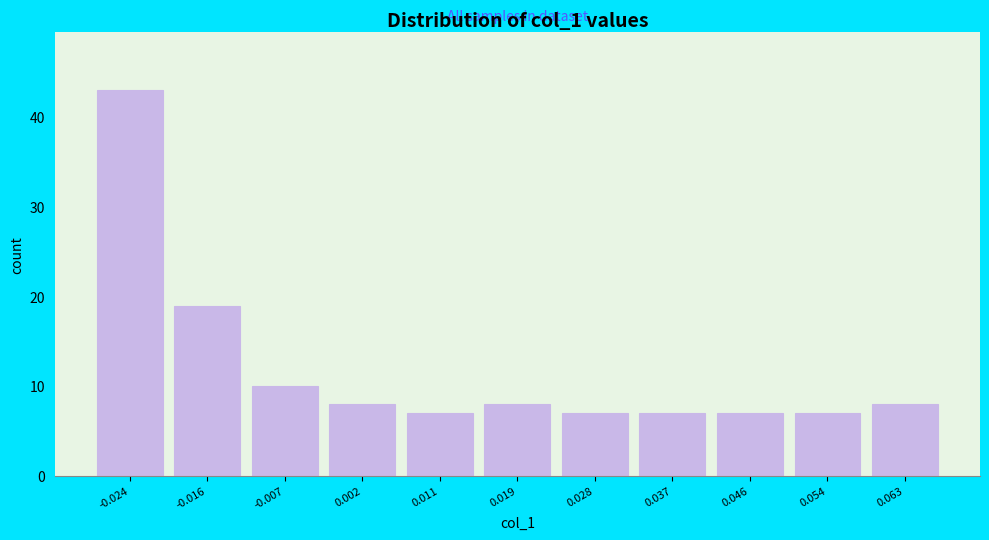

Reading left to right, transcribe all the data shown in this chart.

-0.024=43	-0.016=19	-0.007=10	0.002=8	0.011=7	0.019=8	0.028=7	0.037=7	0.046=7	0.054=7	0.063=8